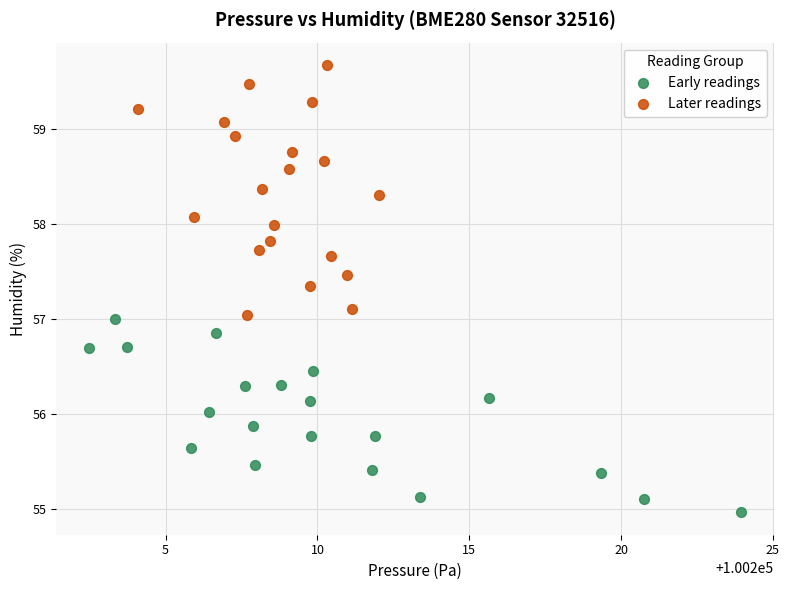

Which series has the largest Y range (max minus min)?

Later readings